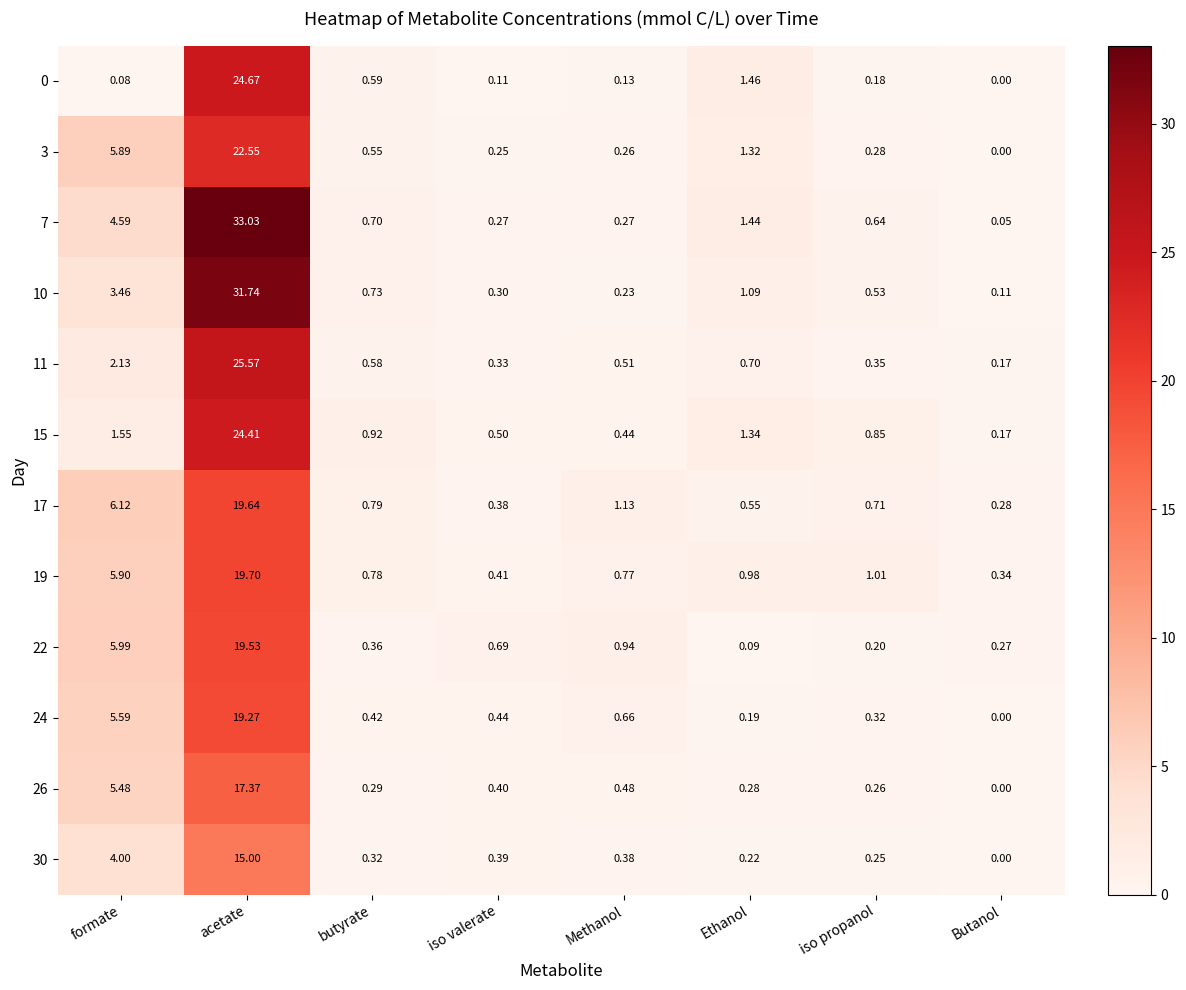

What is the total value across all series at Methanol?

6.2